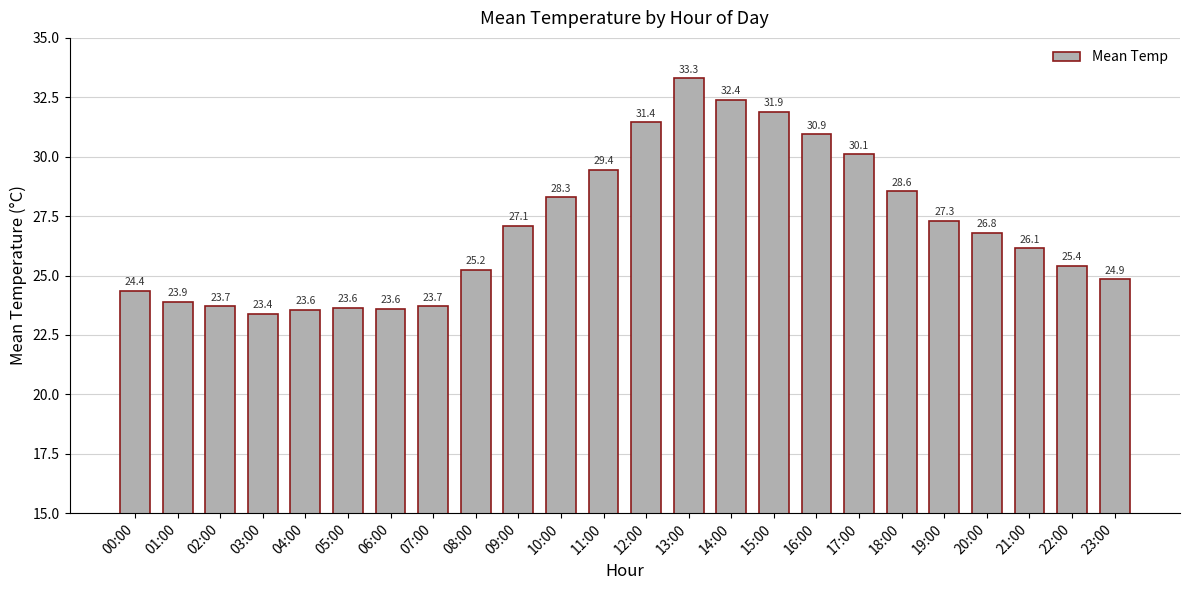

What is the value of the 24th bar from the left?

24.9